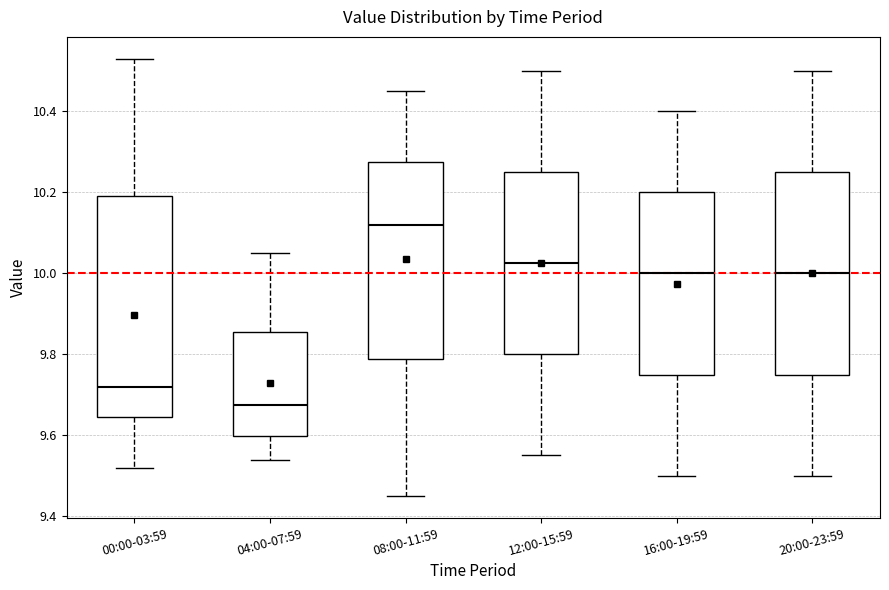

Reading left to right, transcribe this box plot: for each box, give where its median line is, the range the box spans, and where its two whiskers end, as read against the y-axis. The values are not printed on the chart, so give them approximately, as read against the axis.

00:00-03:59: median 9.72, box 9.64 to 10.20, whiskers 9.52 to 10.54
04:00-07:59: median 9.68, box 9.60 to 9.86, whiskers 9.54 to 10.06
08:00-11:59: median 10.12, box 9.78 to 10.28, whiskers 9.46 to 10.46
12:00-15:59: median 10.02, box 9.80 to 10.26, whiskers 9.56 to 10.50
16:00-19:59: median 10.00, box 9.76 to 10.20, whiskers 9.50 to 10.40
20:00-23:59: median 10.00, box 9.76 to 10.26, whiskers 9.50 to 10.50